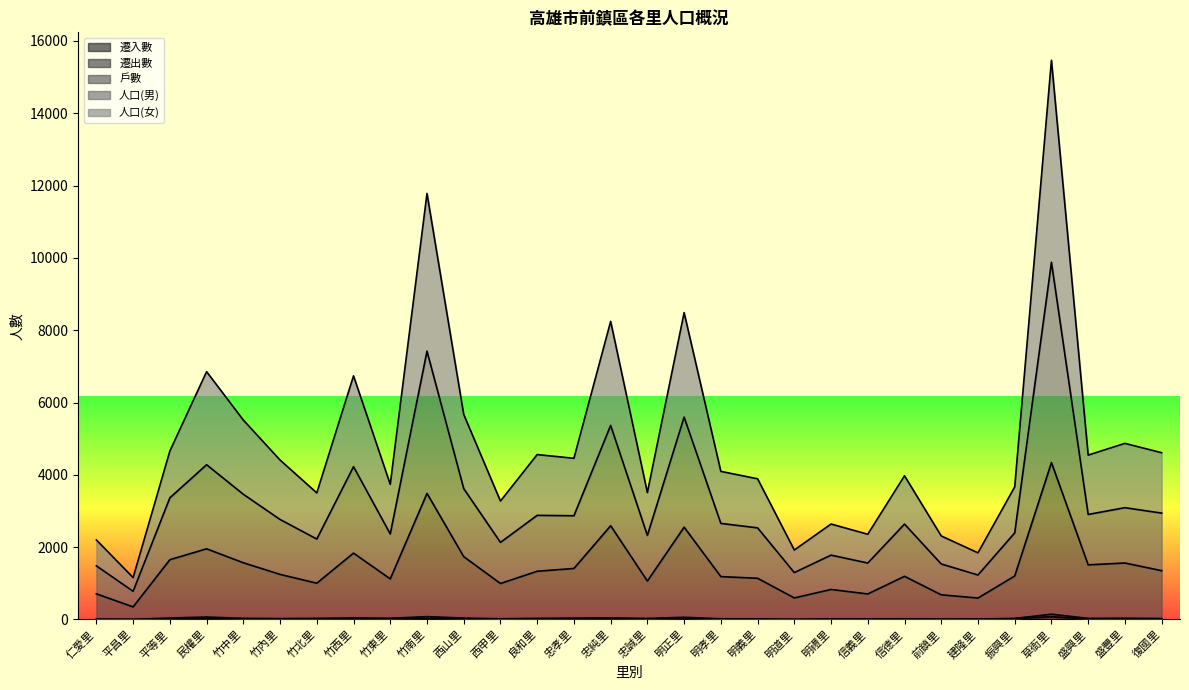

At which category is the sum across all series the highest?

草衙里